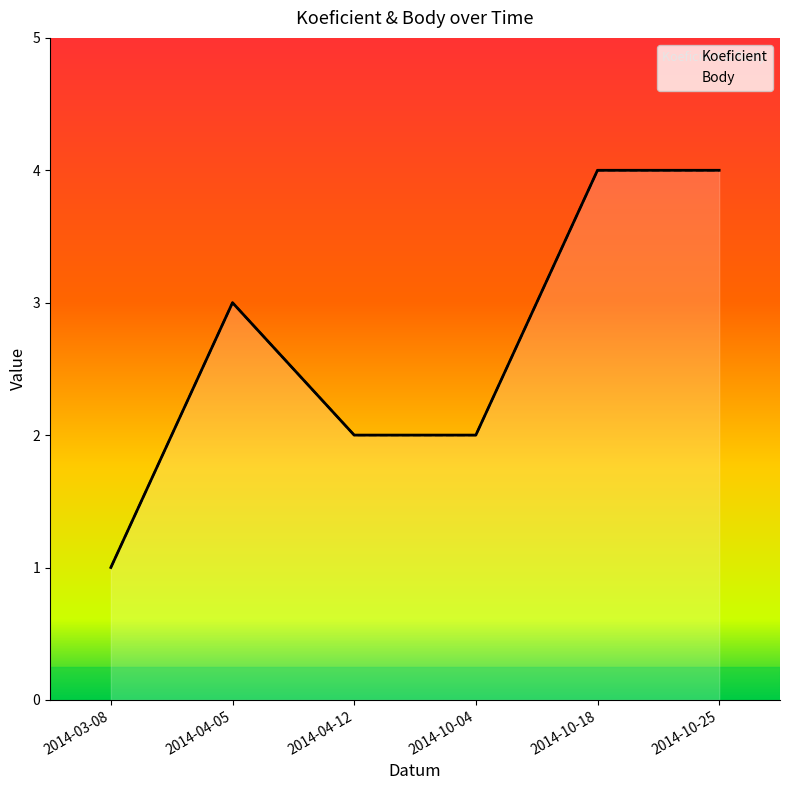

Count the Body values in the range 2 to 4.

5